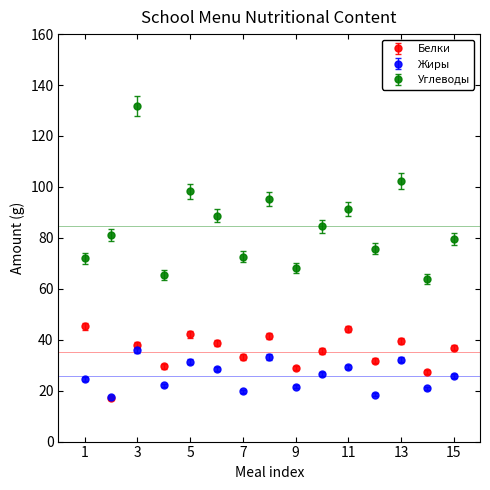

Which series has the largest range (max minus min)?

Углеводы